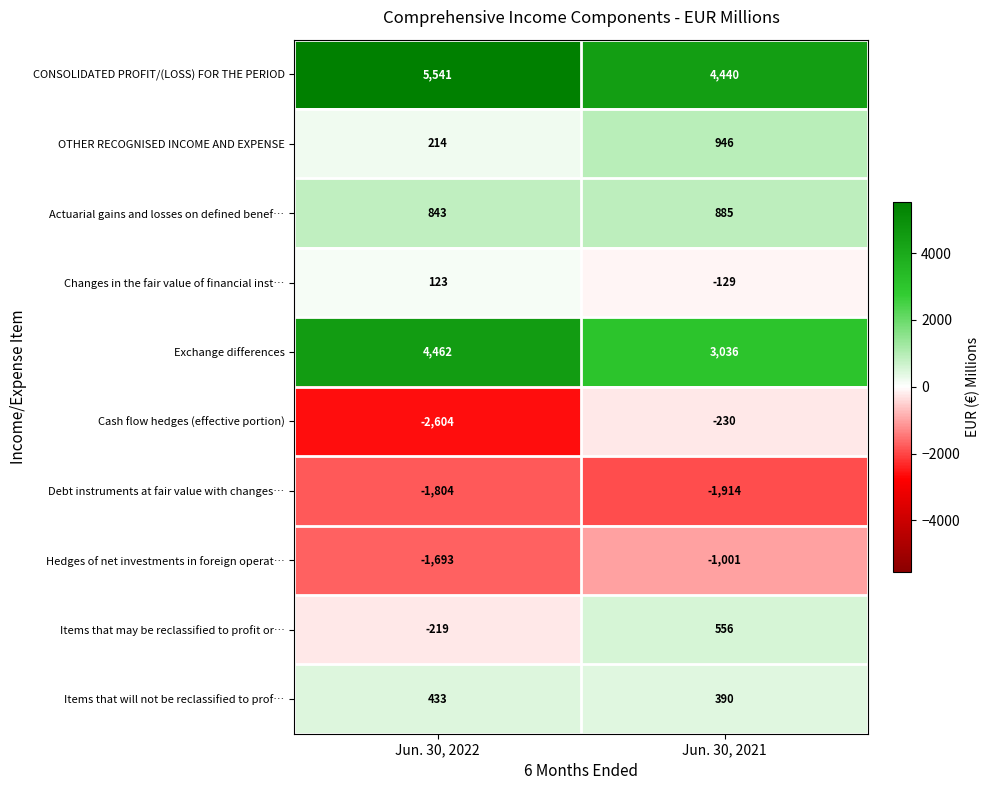

Reading left to right, extract all data points from this chart.

CONSOLIDATED PROFIT/(LOSS) FOR THE PERIOD: Jun. 30, 2022=5541	Jun. 30, 2021=4440
OTHER RECOGNISED INCOME AND EXPENSE: Jun. 30, 2022=214	Jun. 30, 2021=946
Actuarial gains and losses on defined benef…: Jun. 30, 2022=843	Jun. 30, 2021=885
Changes in the fair value of financial inst…: Jun. 30, 2022=123	Jun. 30, 2021=-129
Exchange differences: Jun. 30, 2022=4462	Jun. 30, 2021=3036
Cash flow hedges (effective portion): Jun. 30, 2022=-2604	Jun. 30, 2021=-230
Debt instruments at fair value with changes…: Jun. 30, 2022=-1804	Jun. 30, 2021=-1914
Hedges of net investments in foreign operat…: Jun. 30, 2022=-1693	Jun. 30, 2021=-1001
Items that may be reclassified to profit or…: Jun. 30, 2022=-219	Jun. 30, 2021=556
Items that will not be reclassified to prof…: Jun. 30, 2022=433	Jun. 30, 2021=390